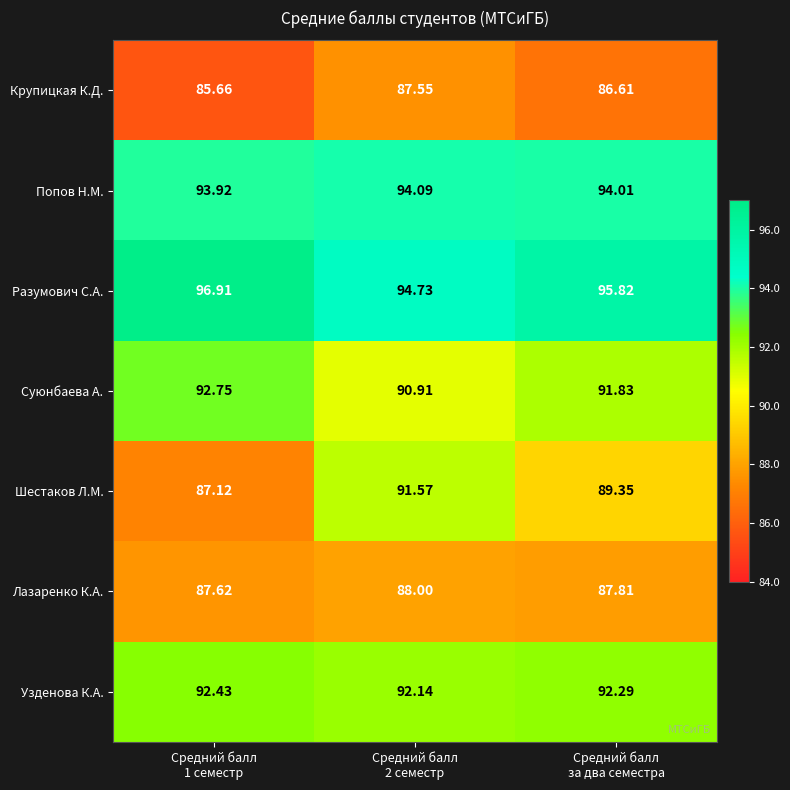

Which series has the largest total across all categories?

Разумович С.А.